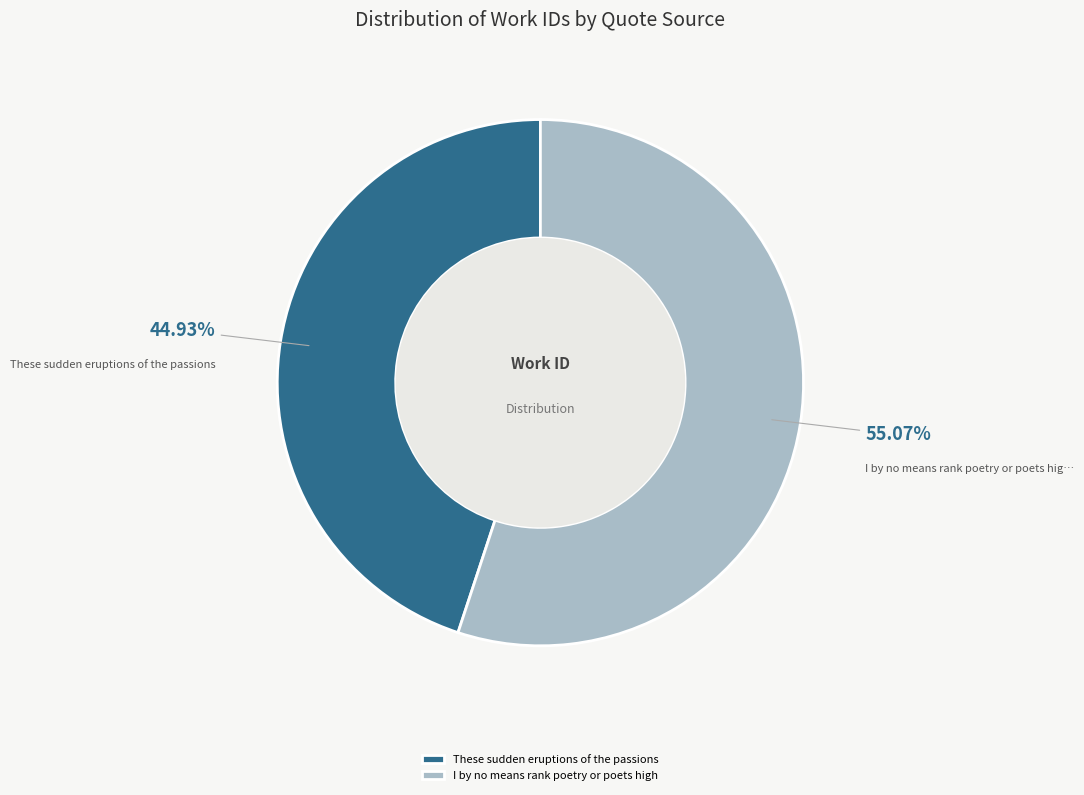

Approximately how many times larger is the value at I by no means rank poetry or poets high compared to These sudden eruptions of the passions?

1.2